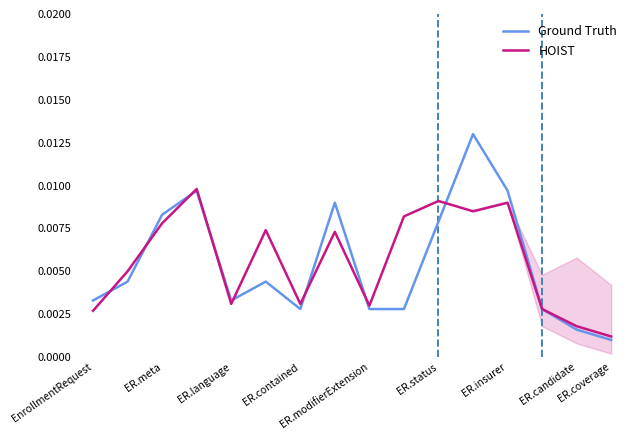

What is the label of the 16th point from the right?

EnrollmentRequest